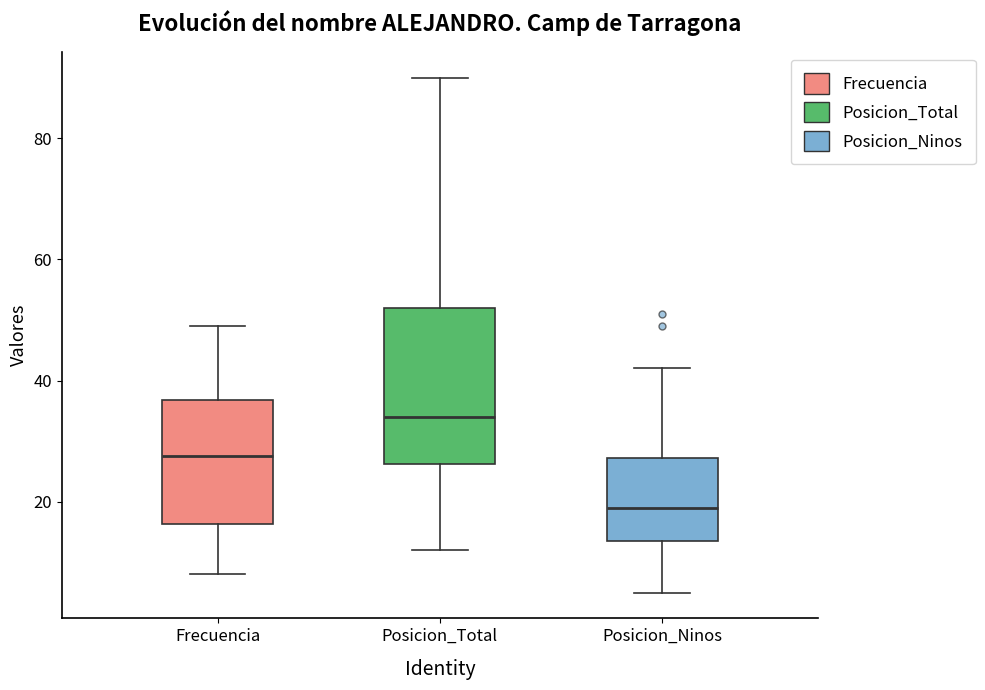

Where is the upper edge of the box for Frecuencia on the y-axis? The values are not printed on the chart, so give them approximately, as read against the axis.

36